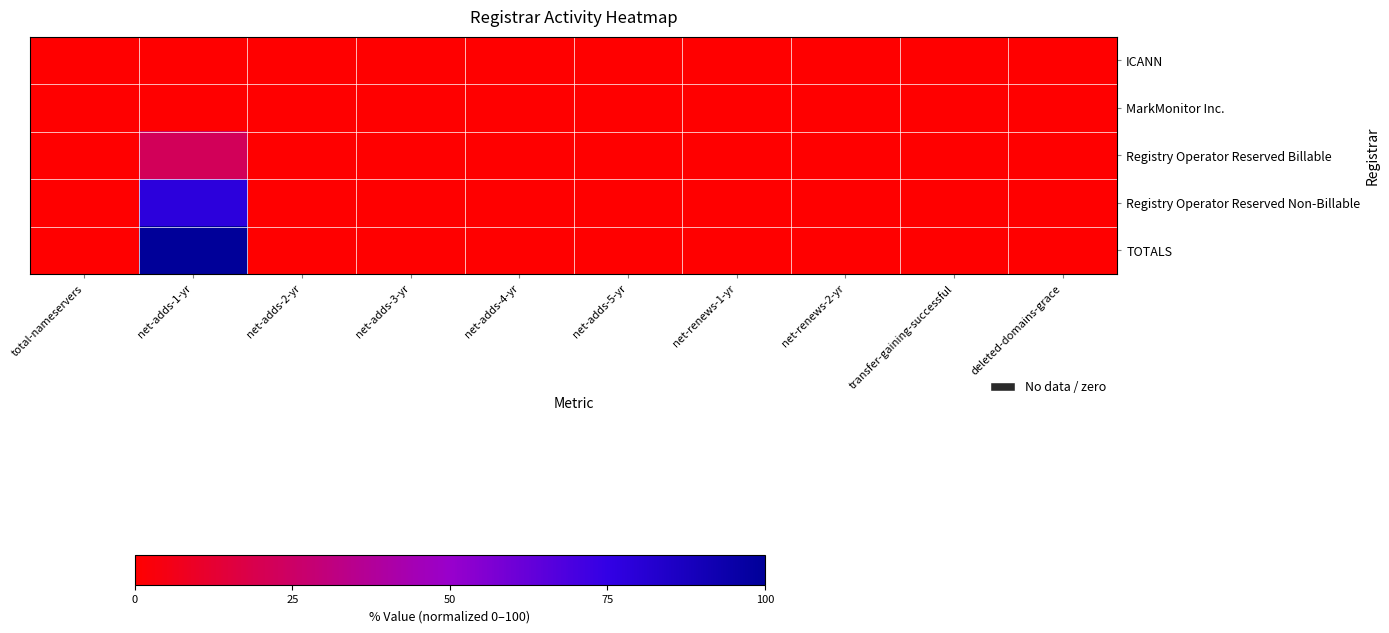

Count the number of categories in the chart.

10